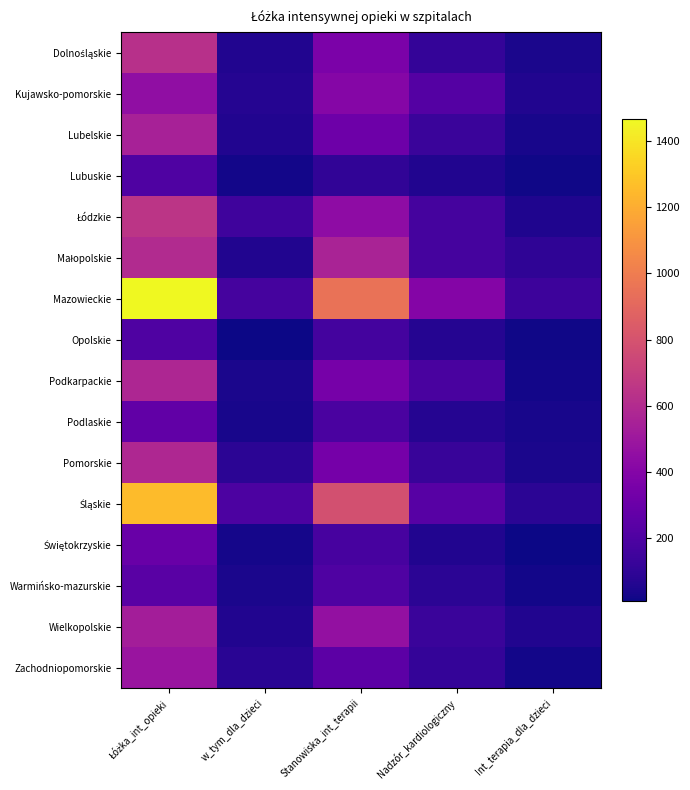

At which category is the sum across all series the highest?

Łóżka_int_opieki